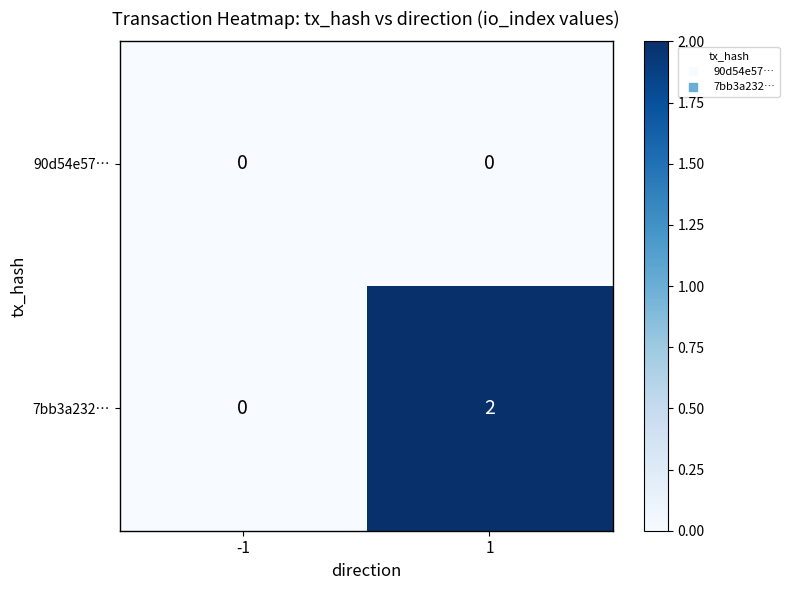

The 7bb3a232… series shows -1 at -1. True or false?

False